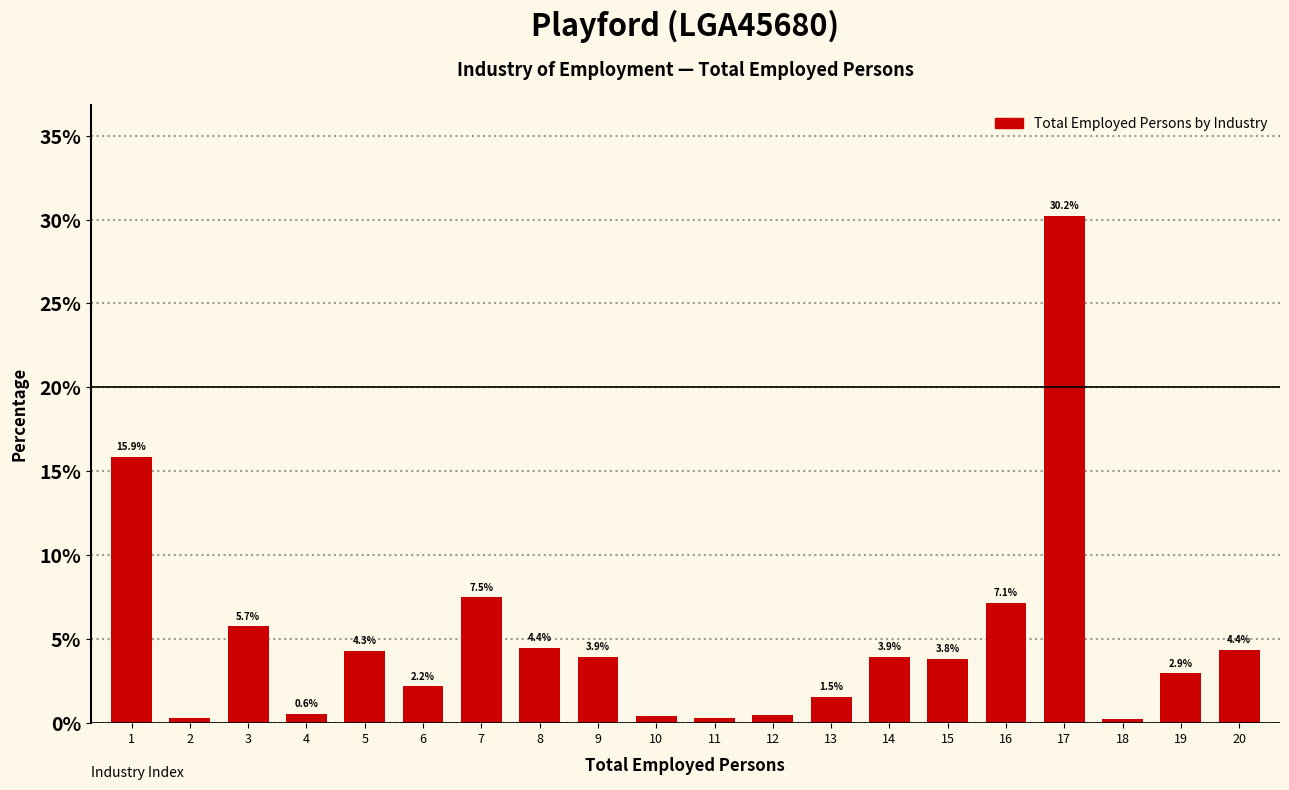

At which category does the chart reach its peak across all series?

17